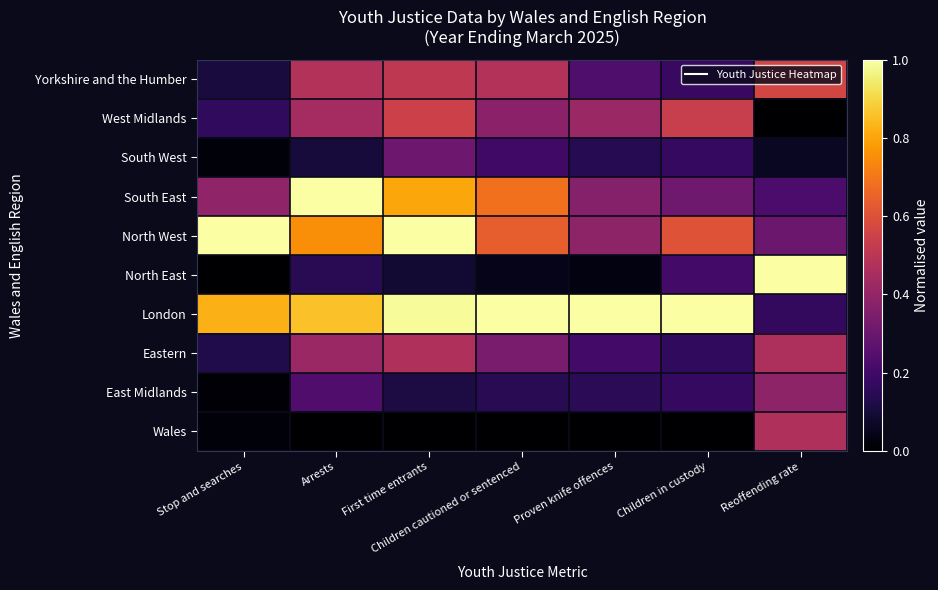

How many distinct data groups are displayed?

10